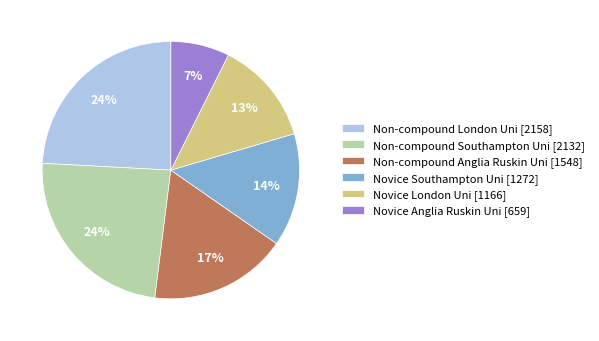

How many segments does this pie chart have?

6